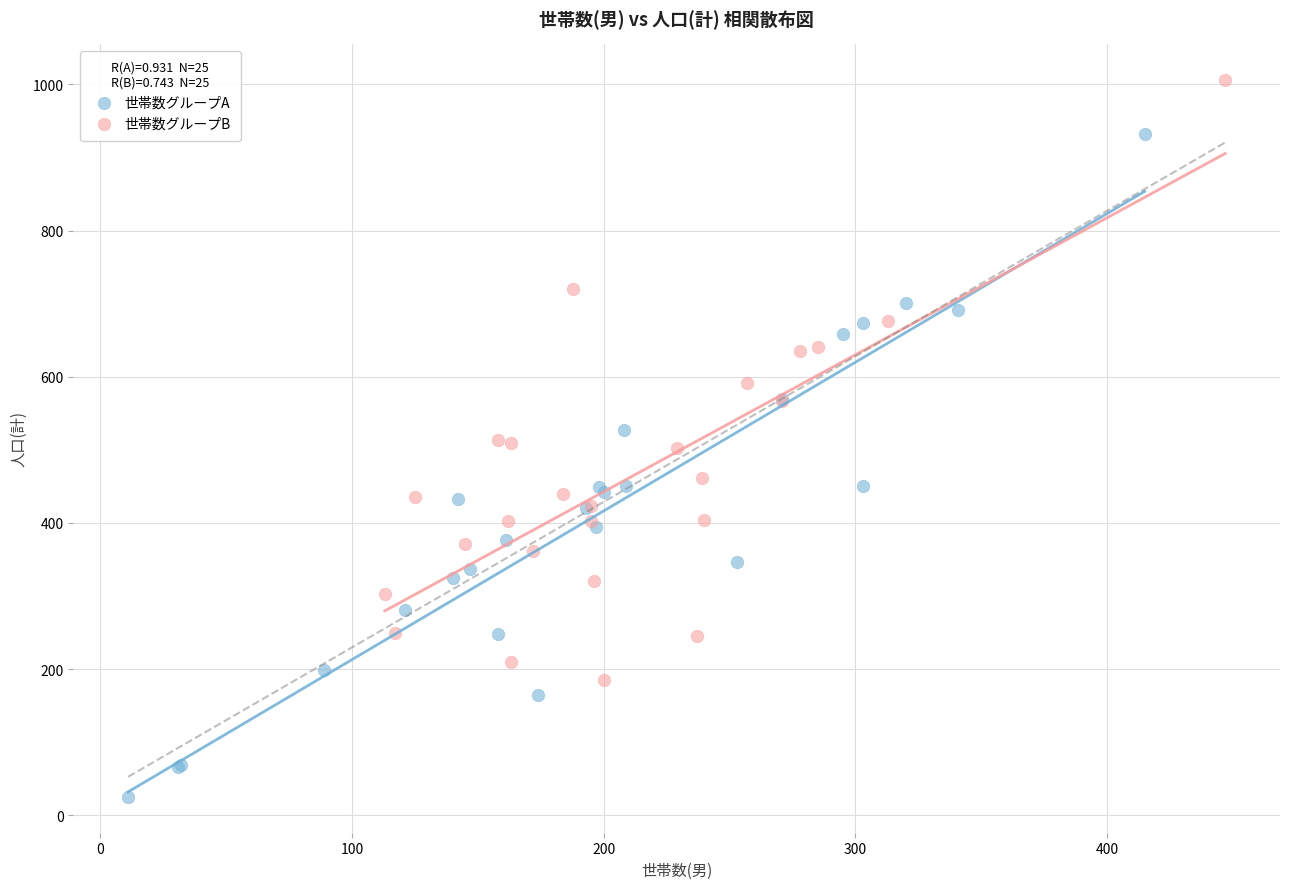

What are all the series names shown in the legend?

世帯数グループA, 世帯数グループB